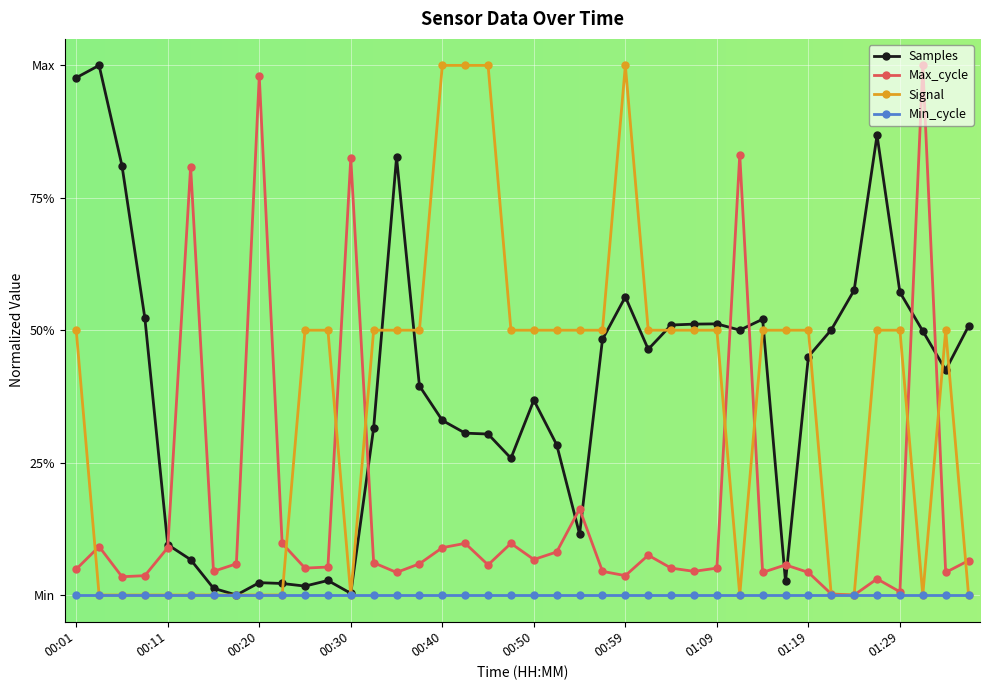

Does the chart display data point markers on the line(s)?

Yes